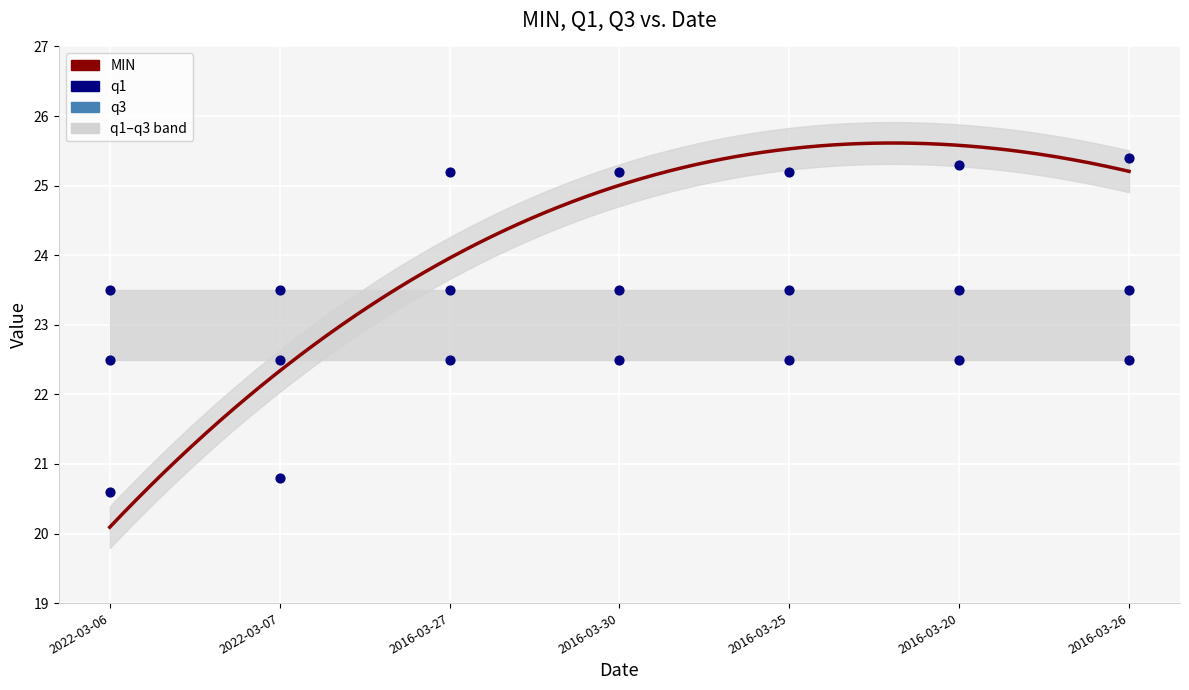

Which series has the largest total across all categories?

MIN